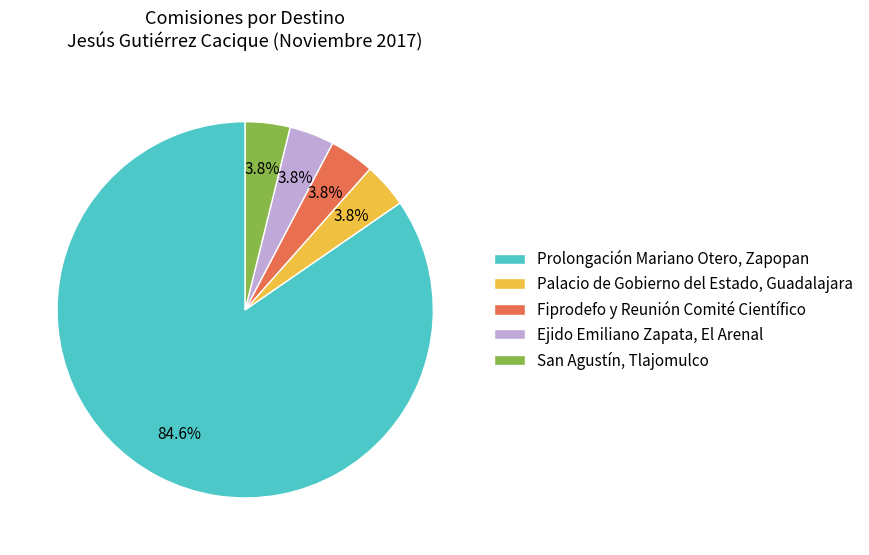

To the nearest percent, what is the difference between the Prolongación Mariano Otero, Zapopan and Palacio de Gobierno del Estado, Guadalajara slice percentages?

81%